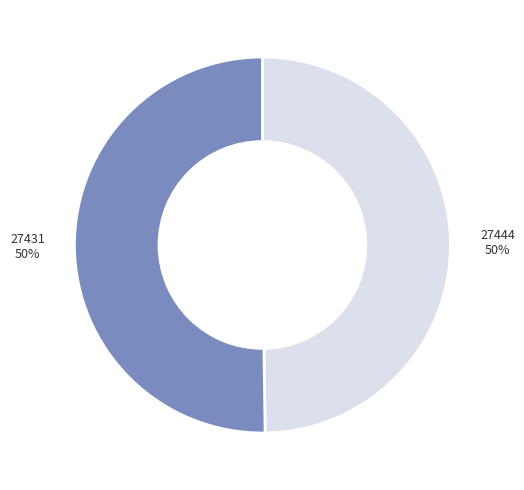

To the nearest percent, what is the combined percentage of 27431 and 27444?

100%